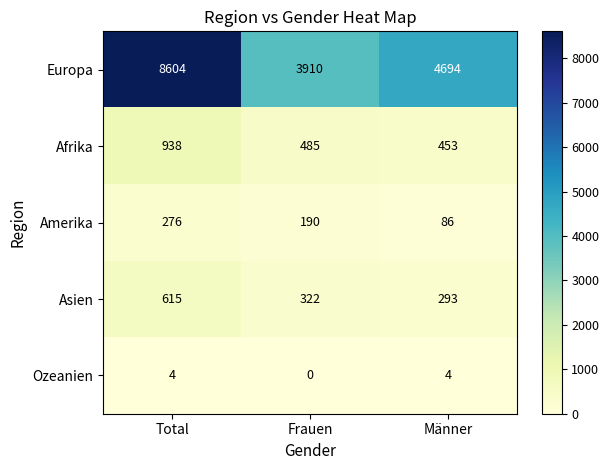

What is the difference between the highest and lowest values at Männer?

4690